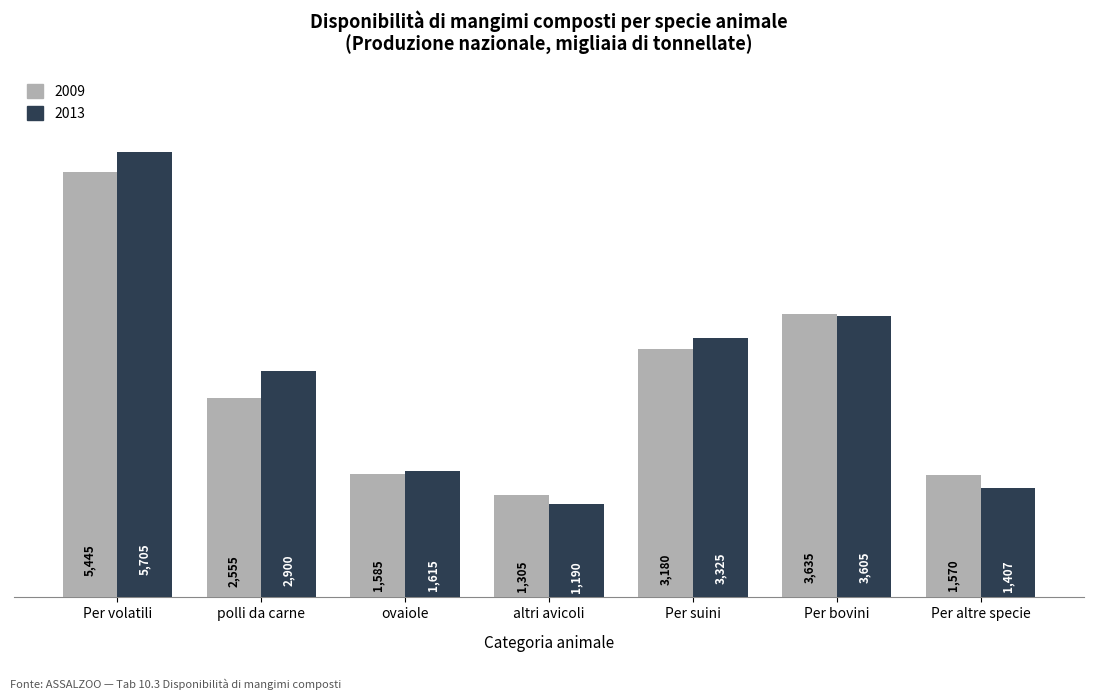

What is the difference between the 2009 values at polli da carne and Per volatili?

2890